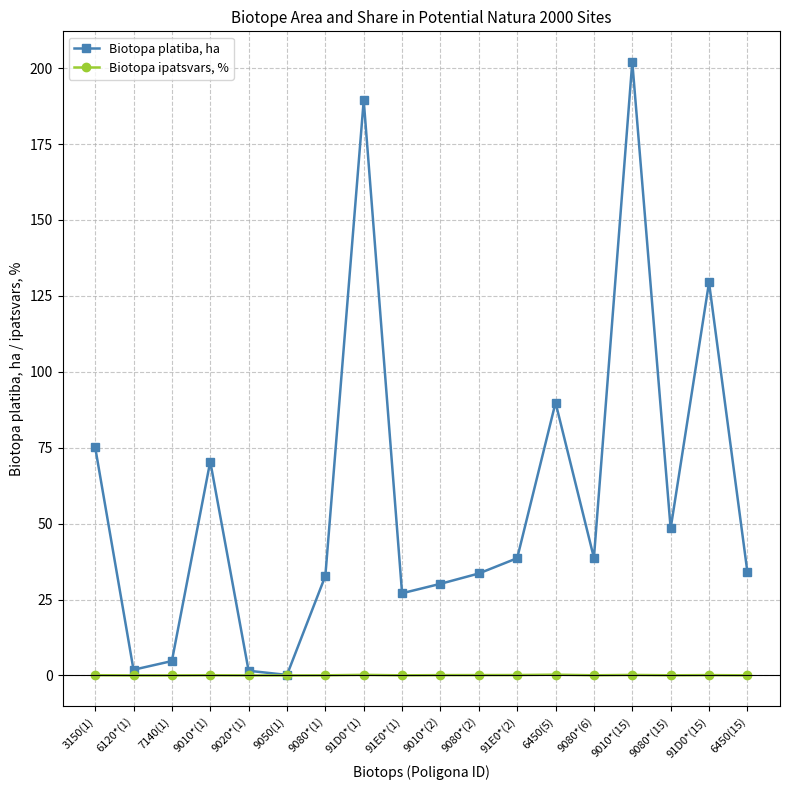

What is the difference between the second highest and second lowest values in the Biotopa ipatsvars, % series?

0.2